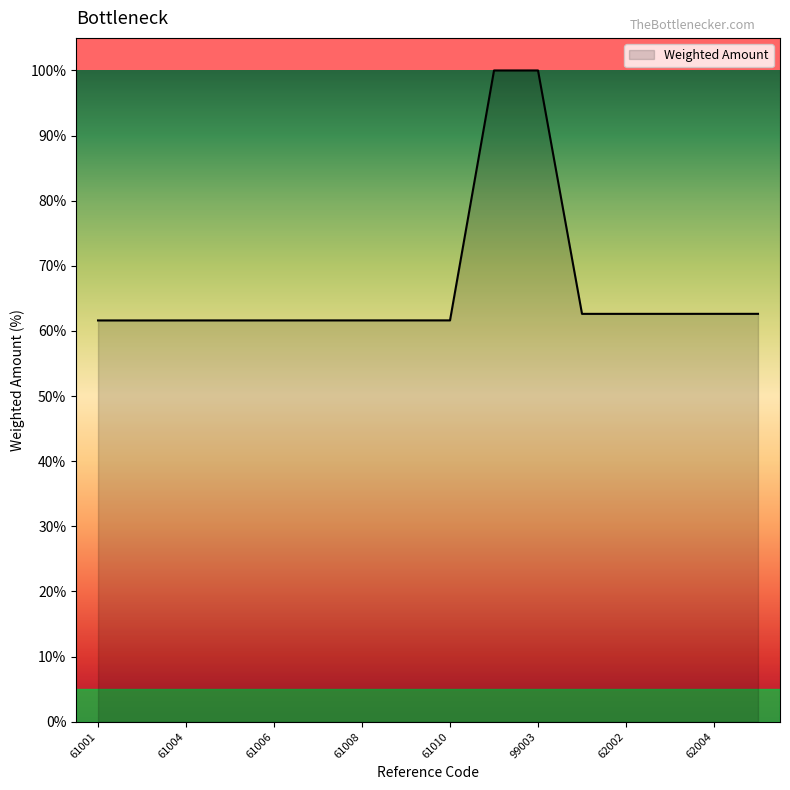

What is the difference between the maximum and minimum values?

38.4